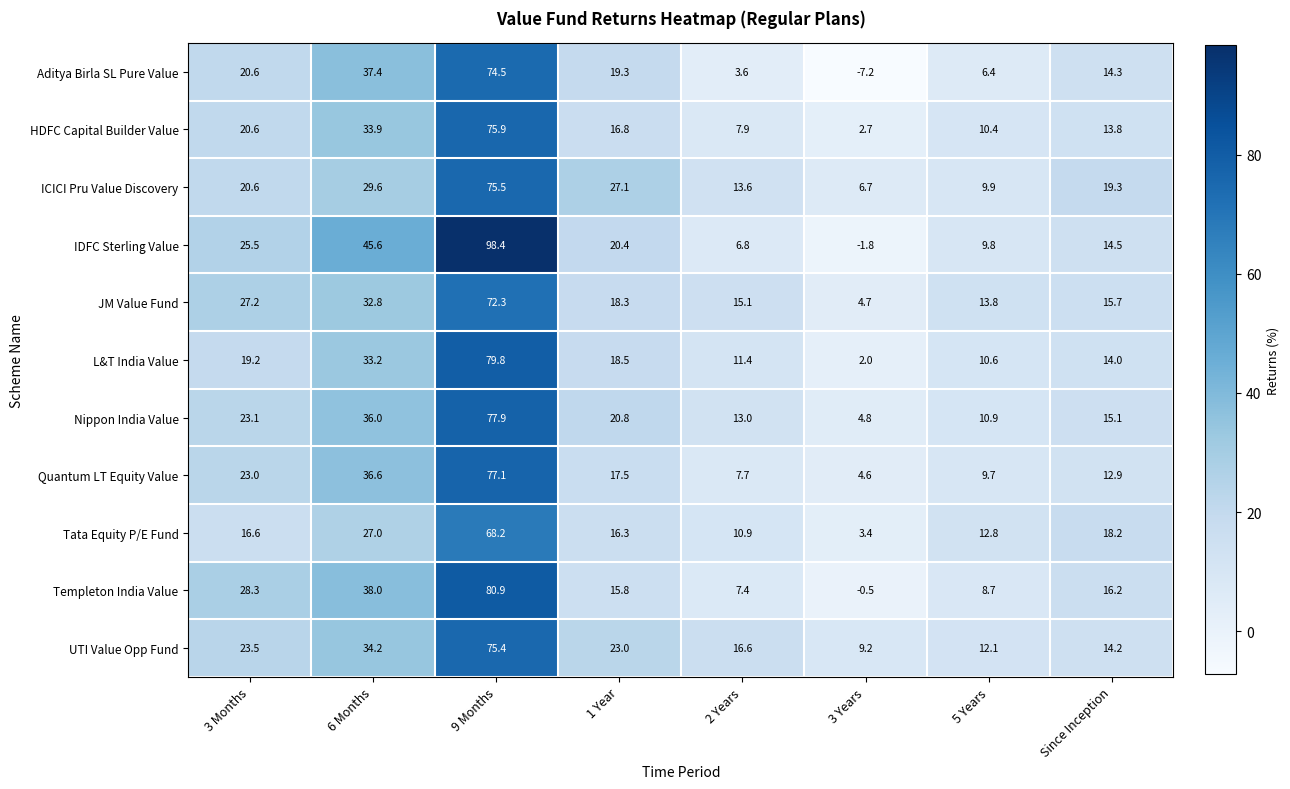

How many data points does each series have?

8